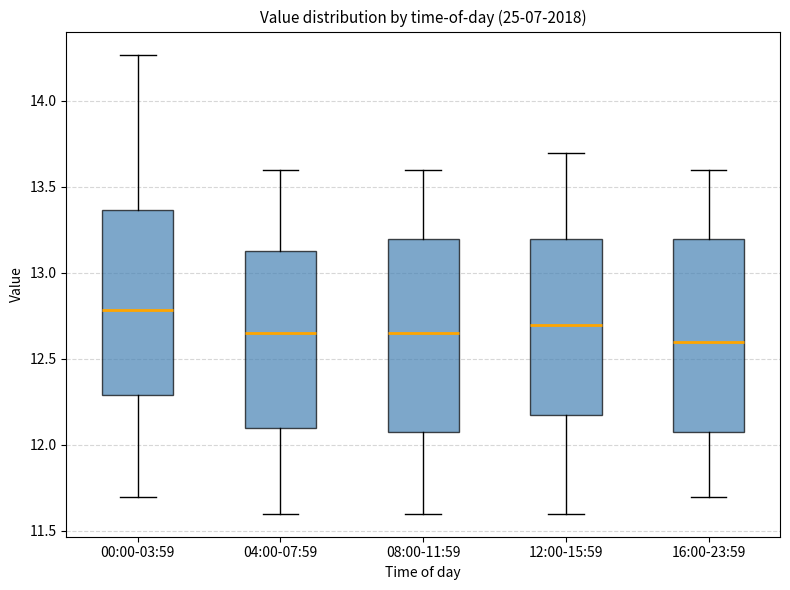

Which box's median line is the highest?

00:00-03:59